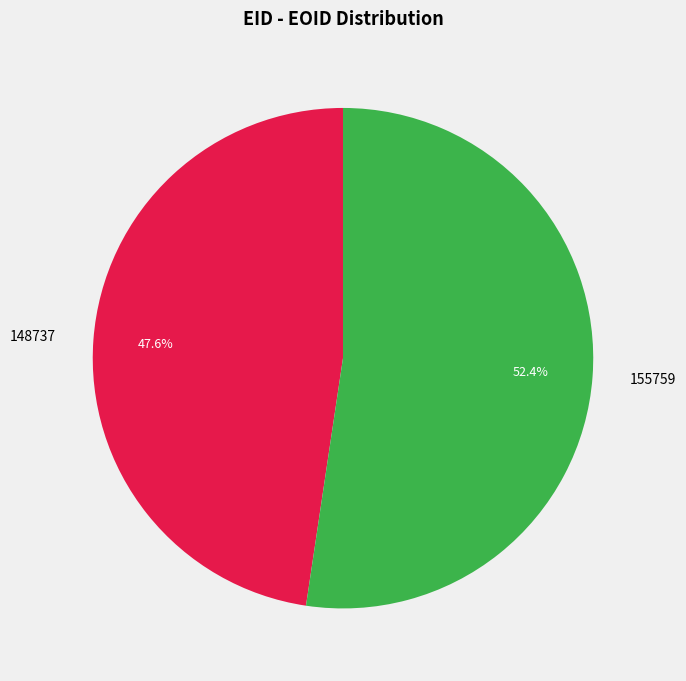

Is it true that 148737 is 48% of the pie?

True